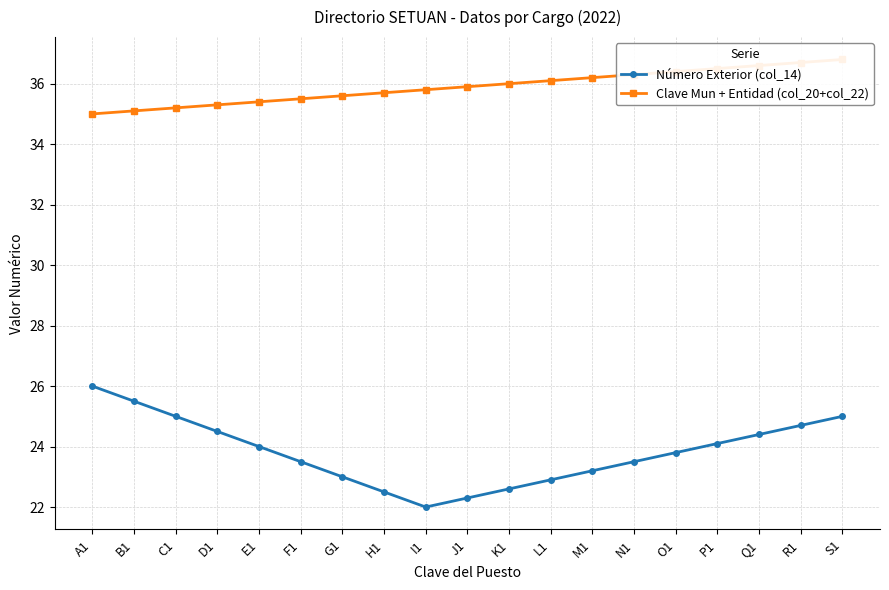

At how many categories does at least one series exceed 24?

19